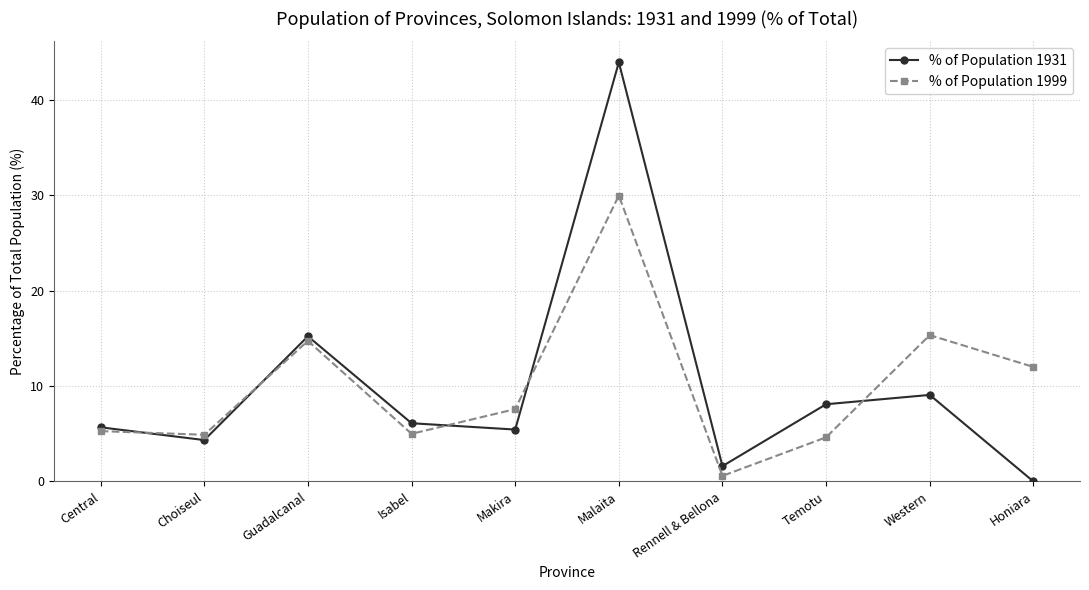

Which category has the highest value in the % of Population 1931 series?

Malaita